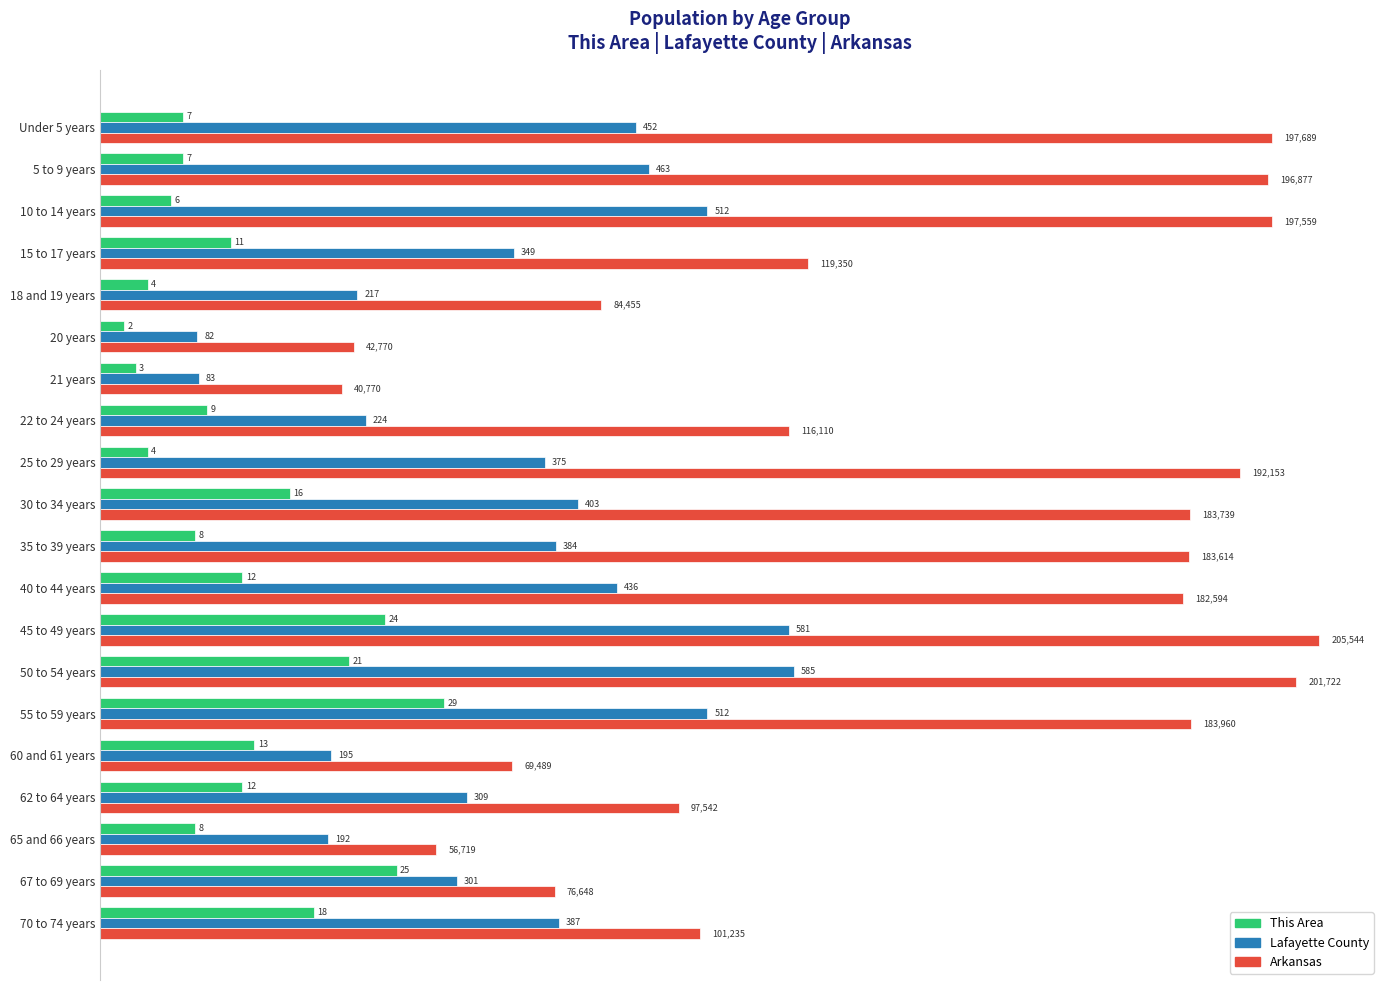

What are all the series names shown in the legend?

This Area, Lafayette County, Arkansas